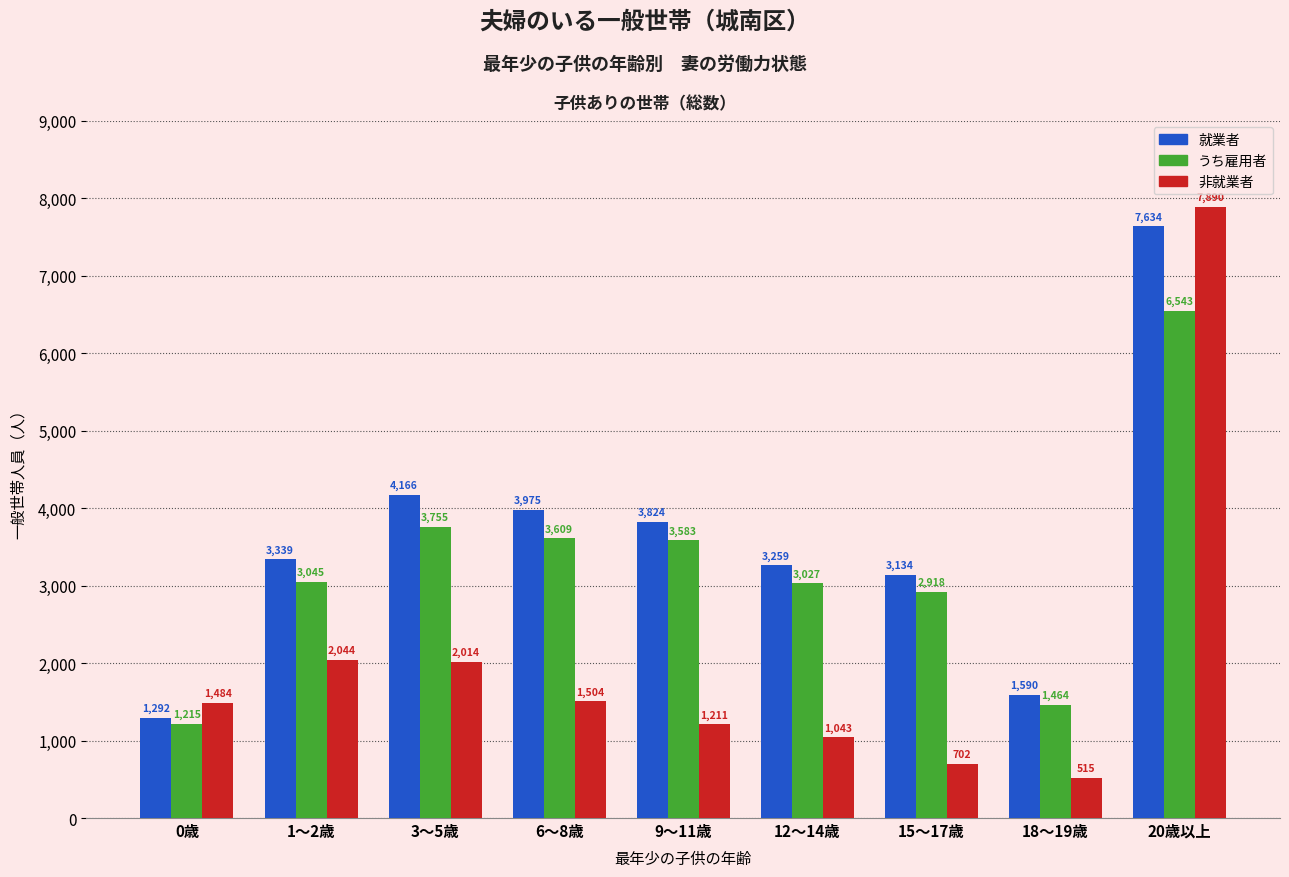

What is the maximum value shown in the chart?

7890